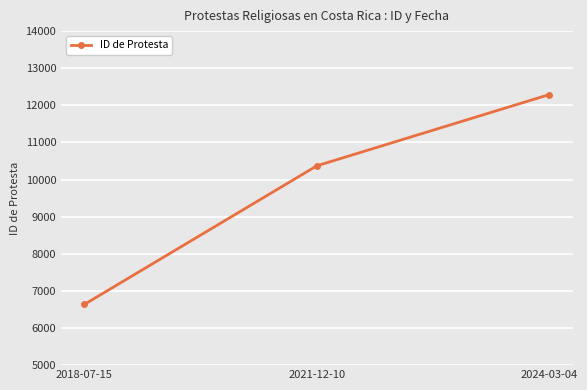

Reading right to left, transcribe all the data shown in this chart.

12290	10371	6637